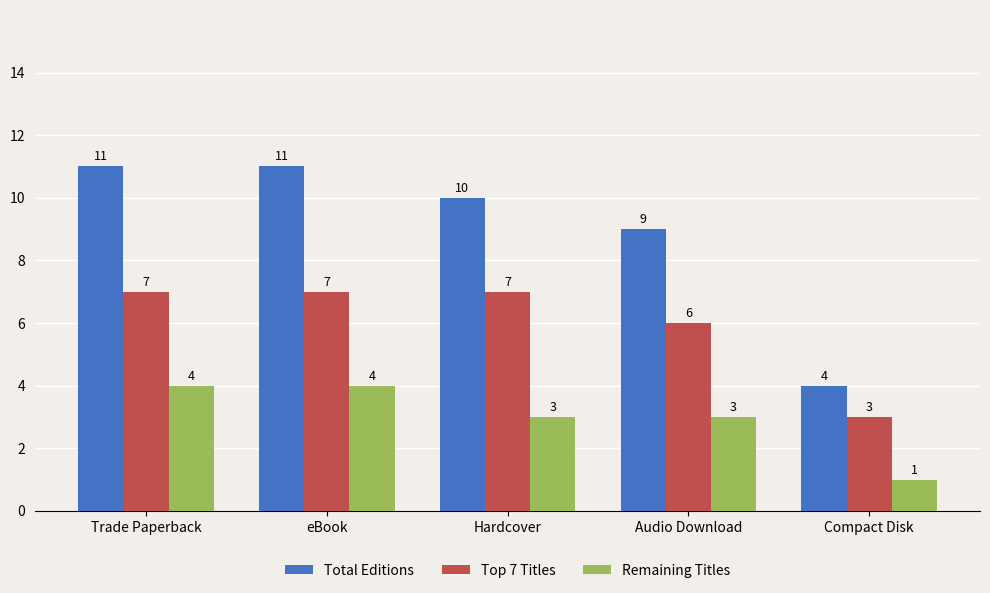

Rank the series by their maximum value, from lowest to highest.

Remaining Titles, Top 7 Titles, Total Editions